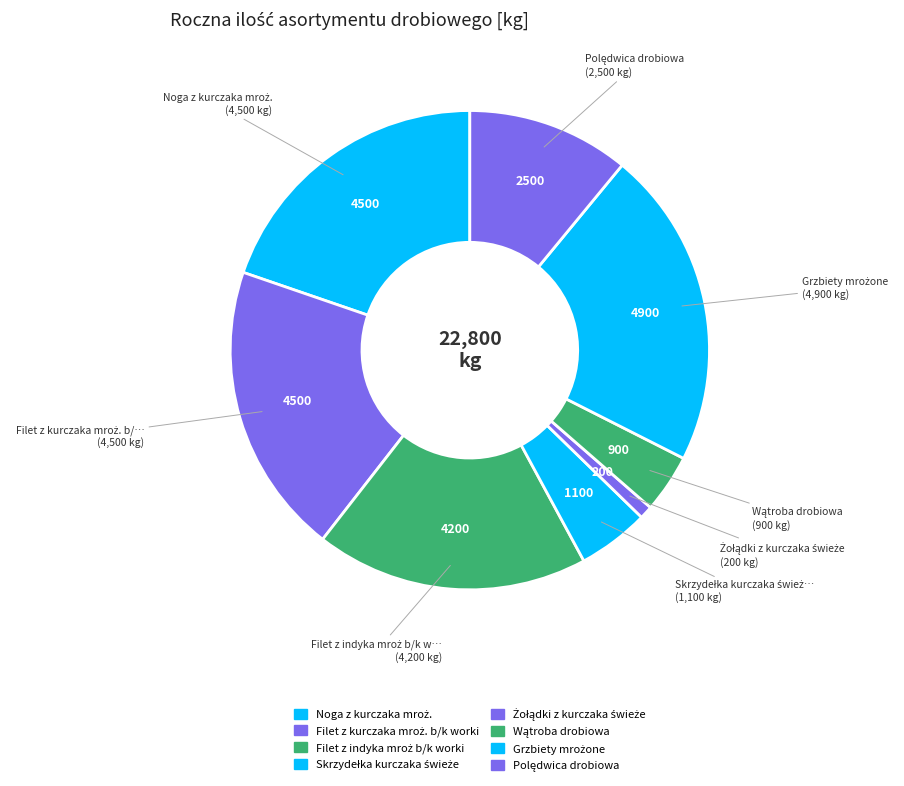

How many slices are in this pie chart?

8